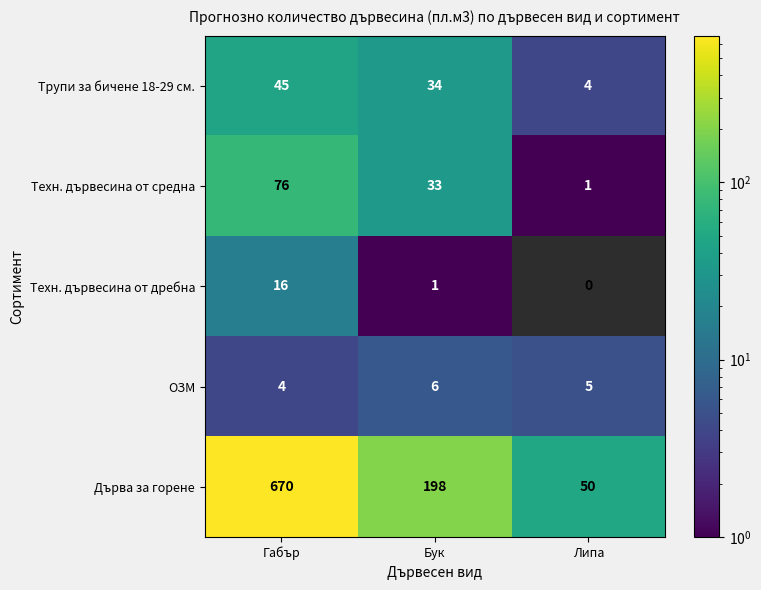

Which series has the widest spread of values?

Дърва за горене